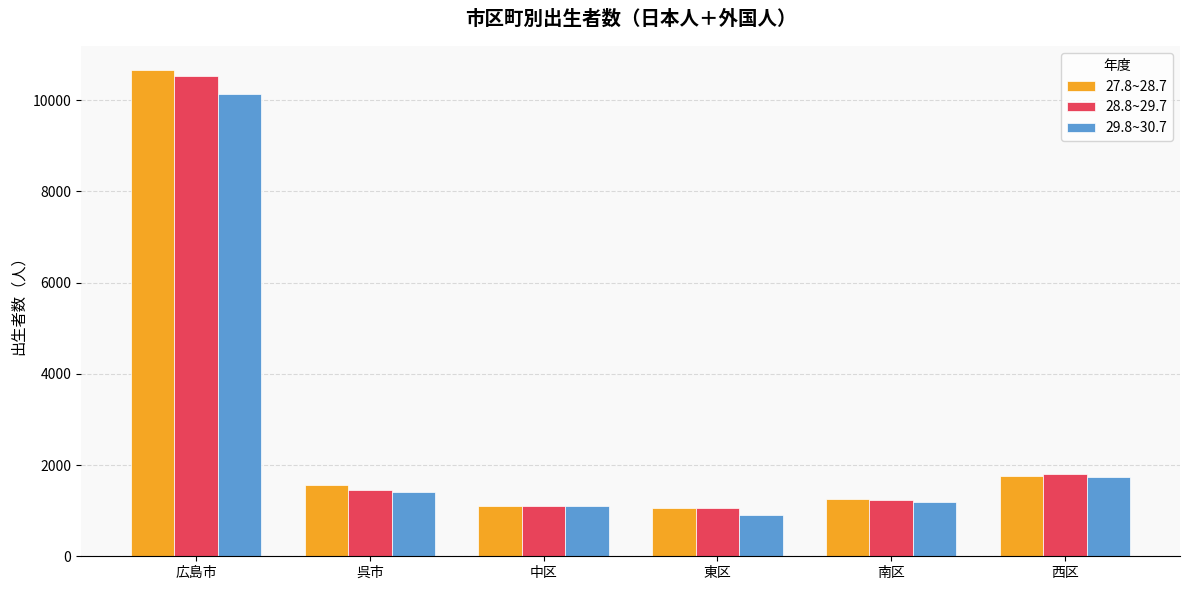

What is the difference between the second highest and second lowest values in the 28.8~29.7 series?

704